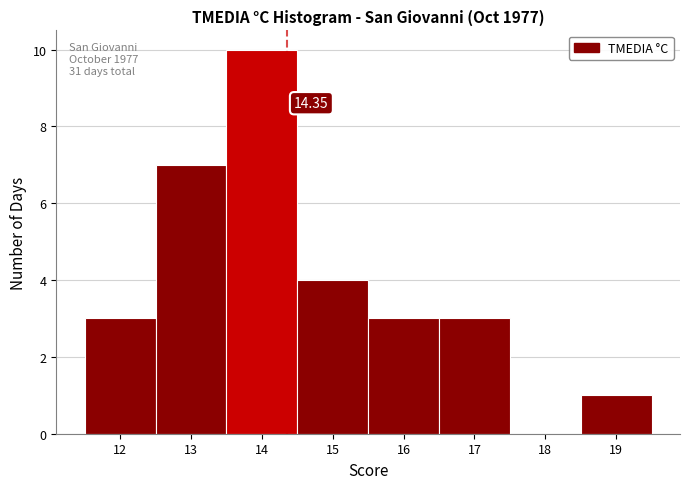

Which range on the x-axis has the tallest bar?

13.5 to 14.5